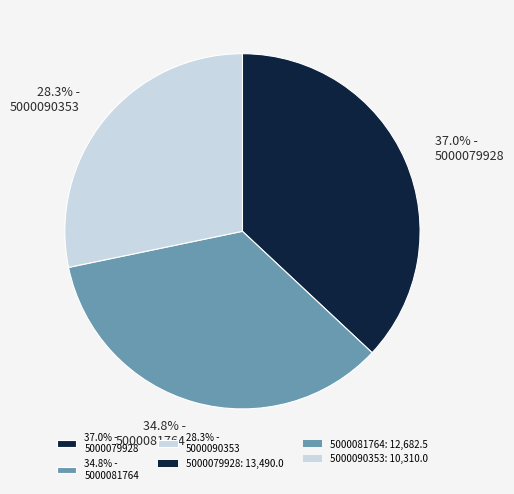

What is the total percentage of 28.3% - 5000090353 and 34.8% - 5000081764?

63.0%